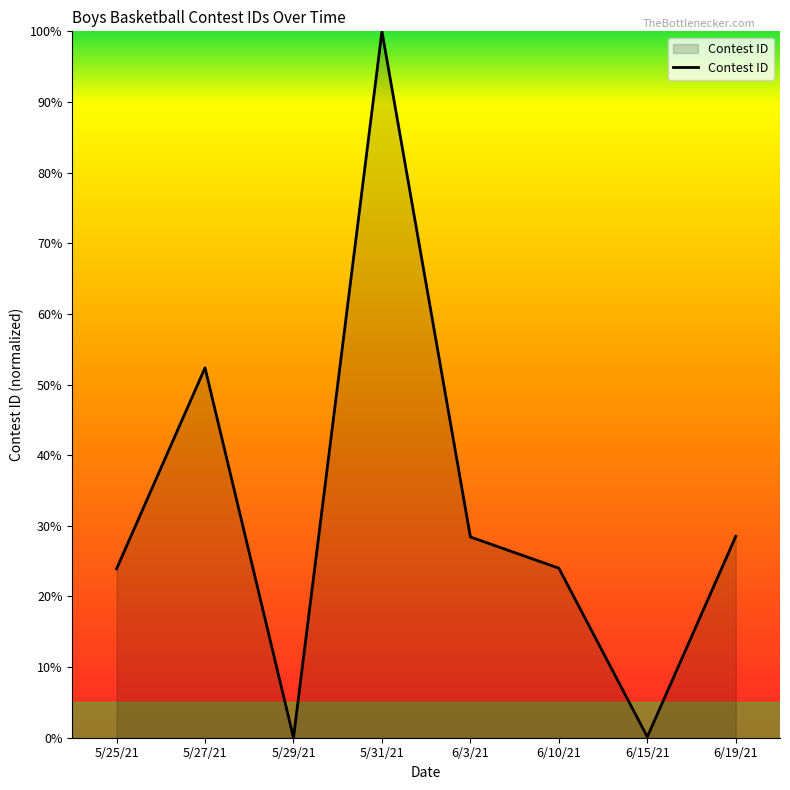

At which category does the data reach its first local valley?

5/29/21